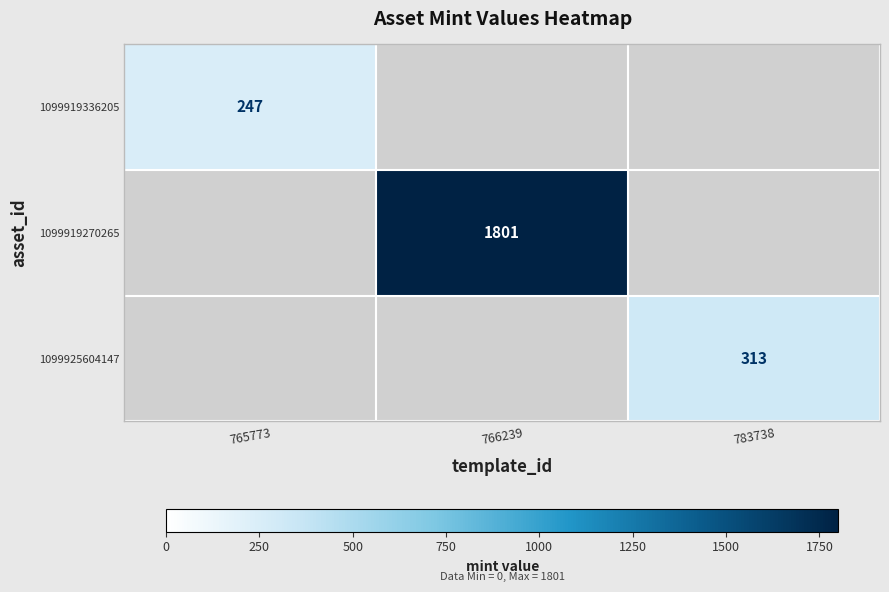

The value of 1099919336205 at 765773 is 247. True or false?

True